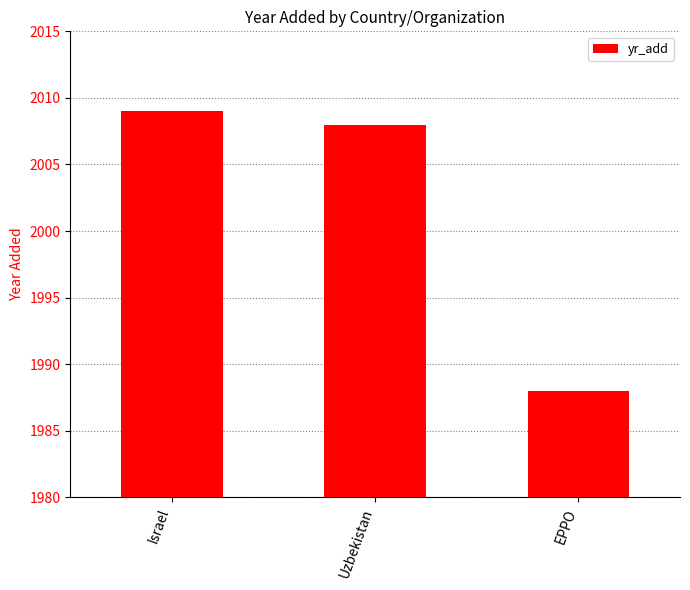

Reading right to left, extract all data points from this chart.

EPPO=1988	Uzbekistan=2008	Israel=2009